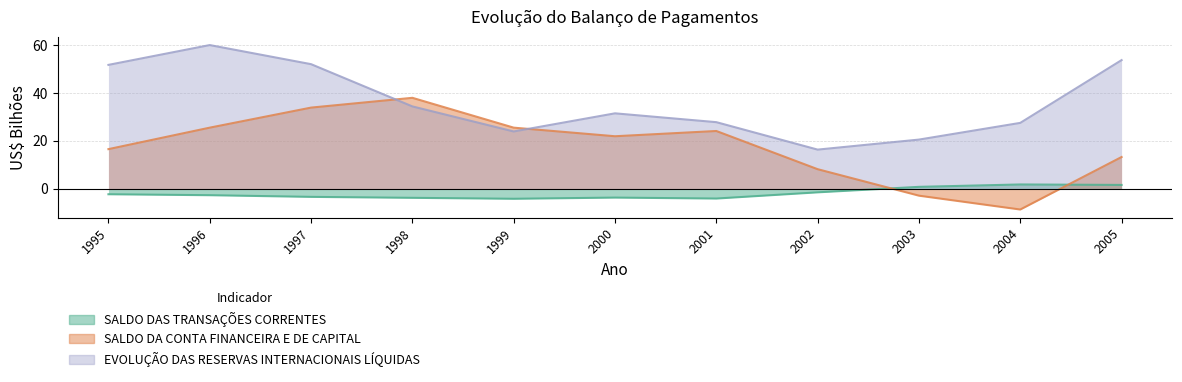

Which series has the largest total across all categories?

EVOLUÇÃO DAS RESERVAS INTERNACIONAIS LÍQUIDAS